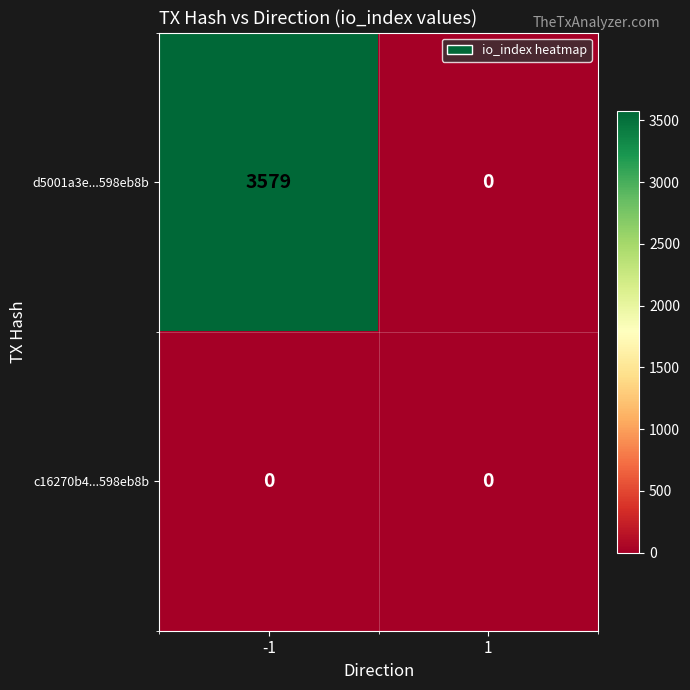

How many data points does each series have?

2